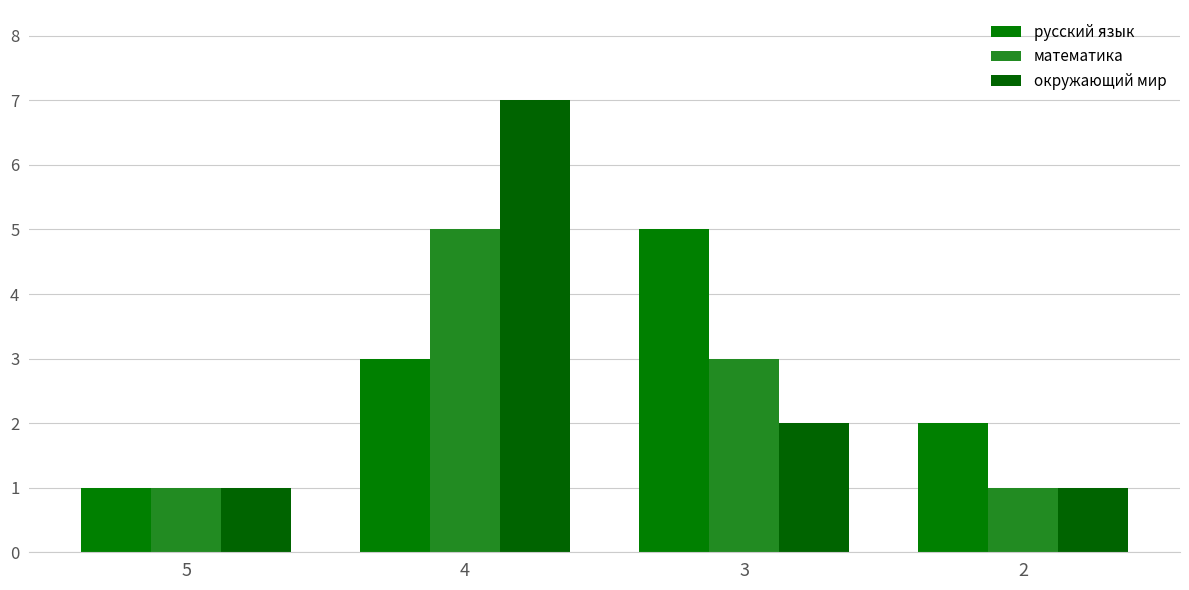

At which label does русский язык reach its peak?

3